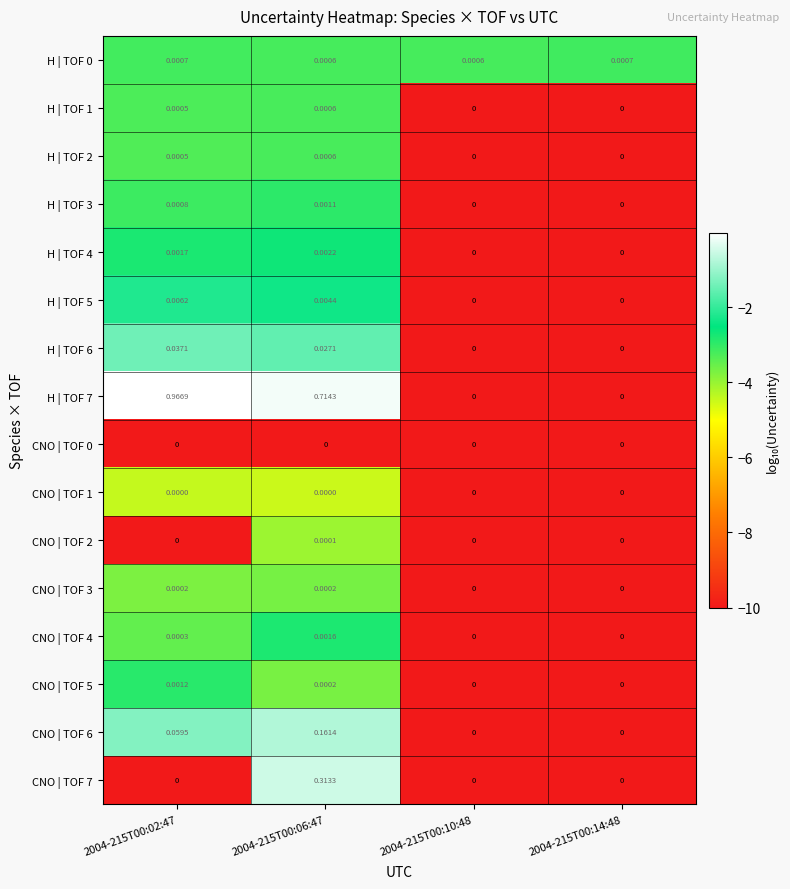

Is the value of CNO | TOF 0 at 2004-215T00:06:47 greater than the value of H | TOF 3 at 2004-215T00:02:47?

No